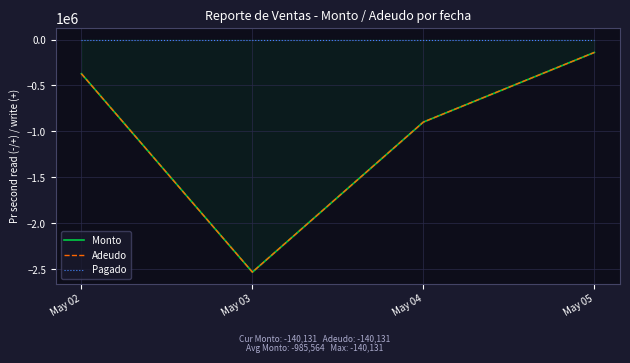

Which series changed the most between May 04 and May 05?

Monto